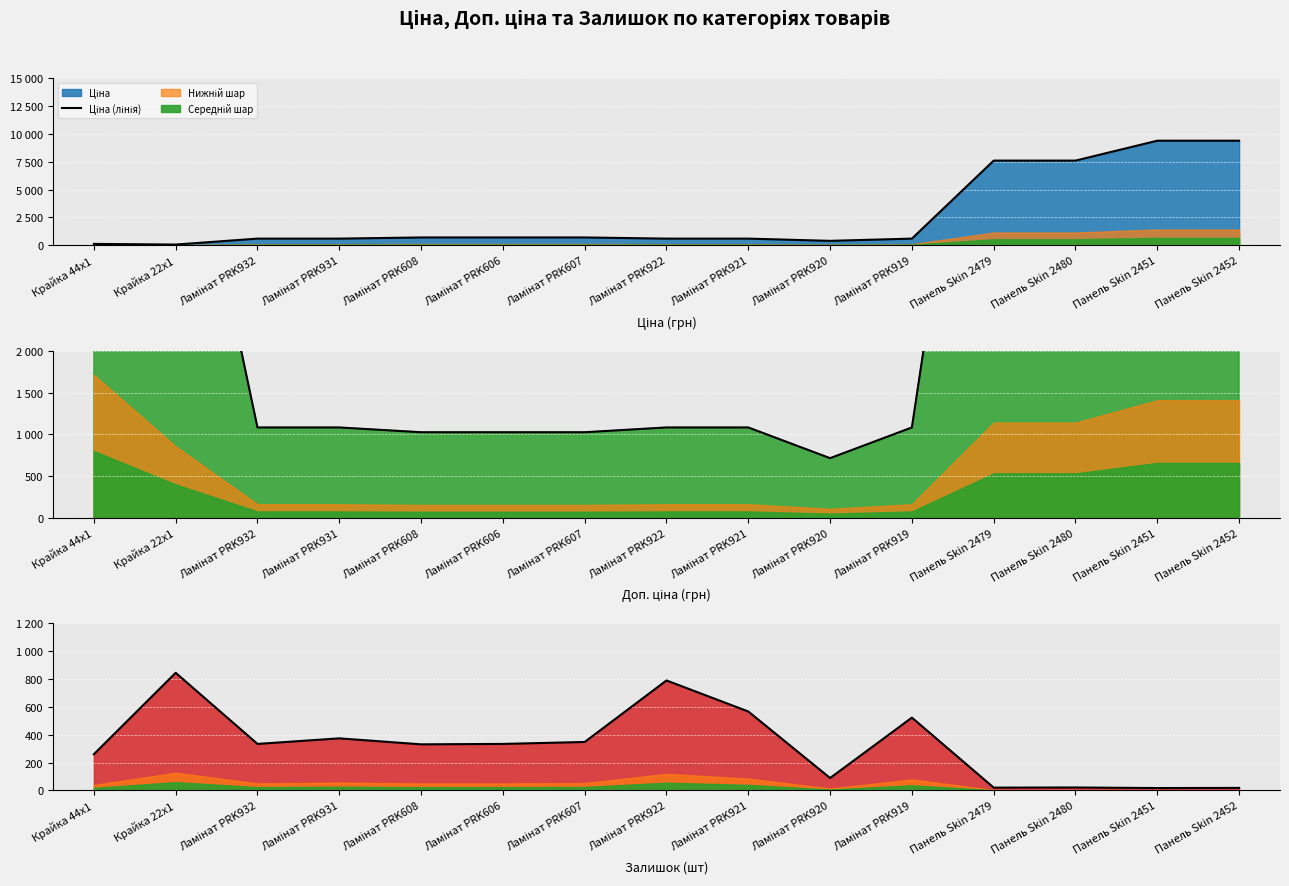

What is the value of the Доп. ціна (лінія) point at the 9th from the left?

1081.7